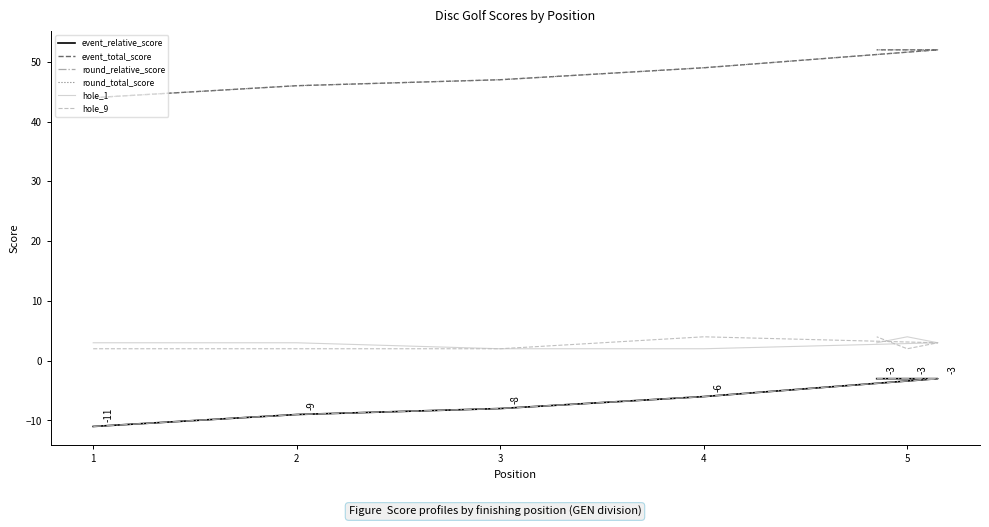

True or false: round_relative_score and hole_1 intersect in this chart.

False